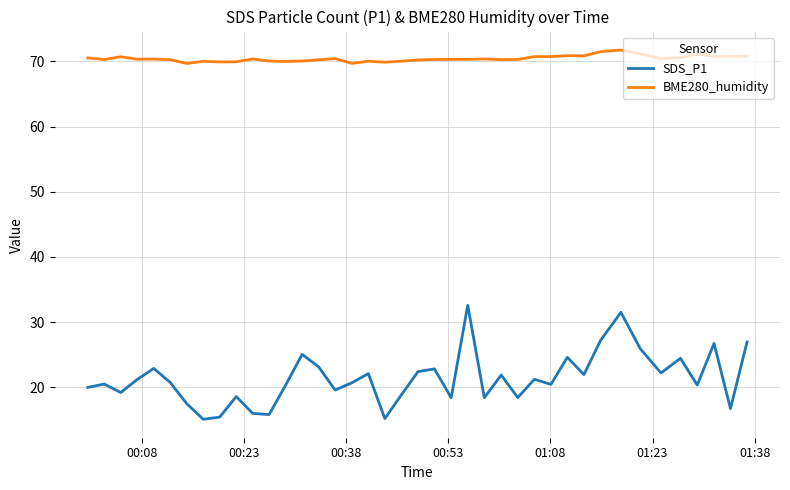

What is the sum of all BME280_humidity values?

2816.8